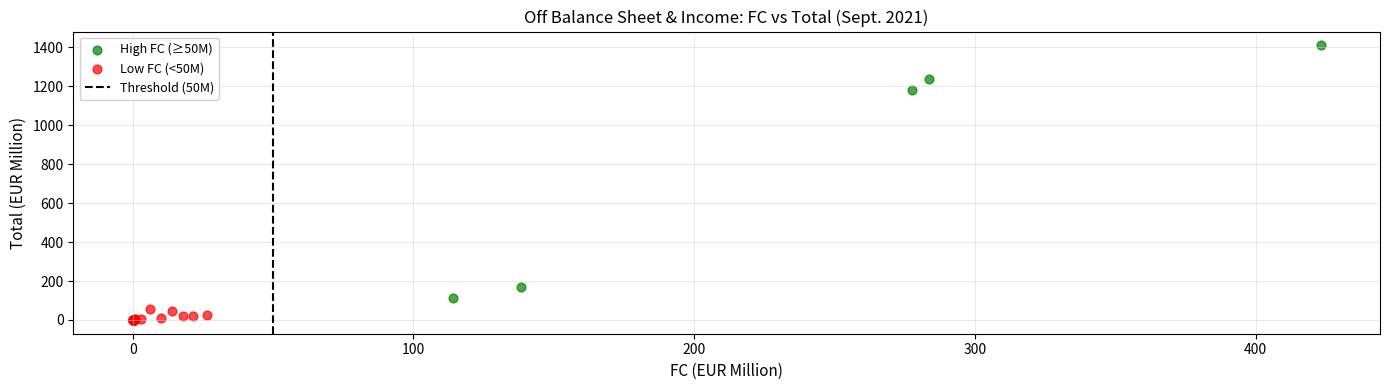

Which series has the widest spread of Y values?

High FC (≥50M)